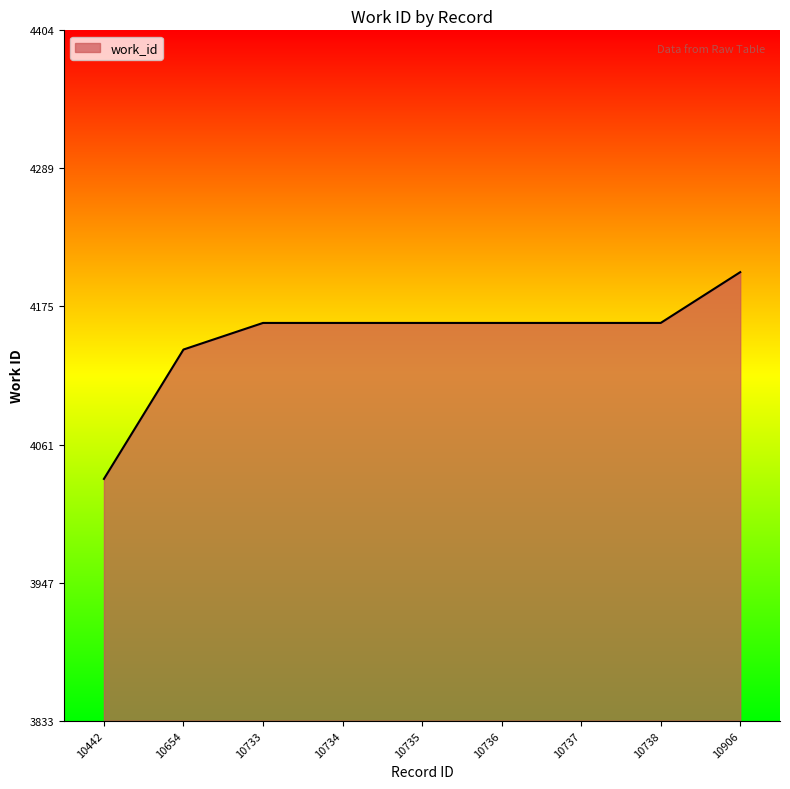

What is the difference between the values at 10442 and 10736?

129